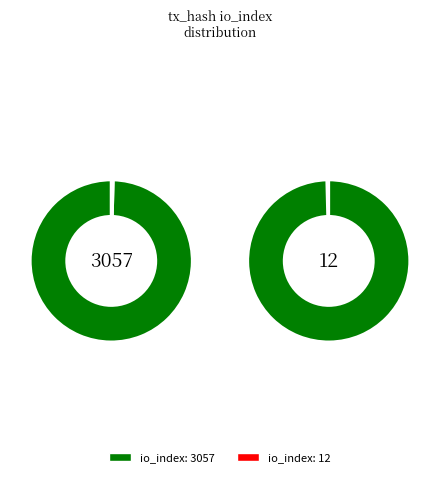

Does any single category account for the majority?

Yes